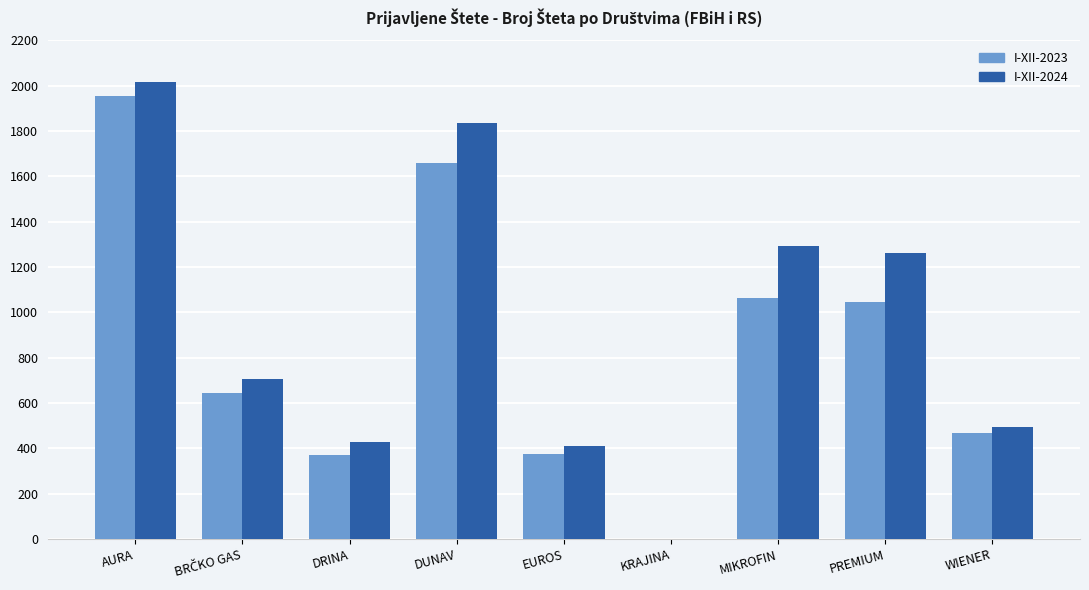

At which category is the sum across all series the highest?

AURA